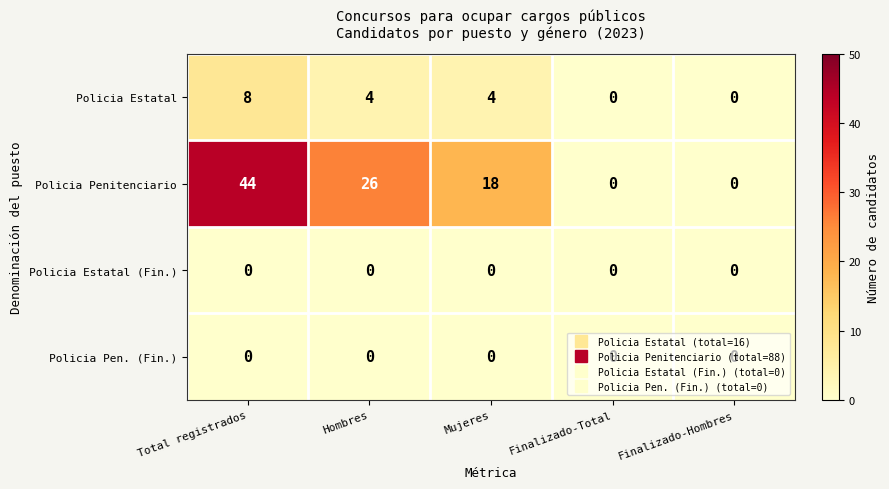

True or false: Policia Pen. (Fin.) has a value of 0 at Finalizado-Hombres.

True